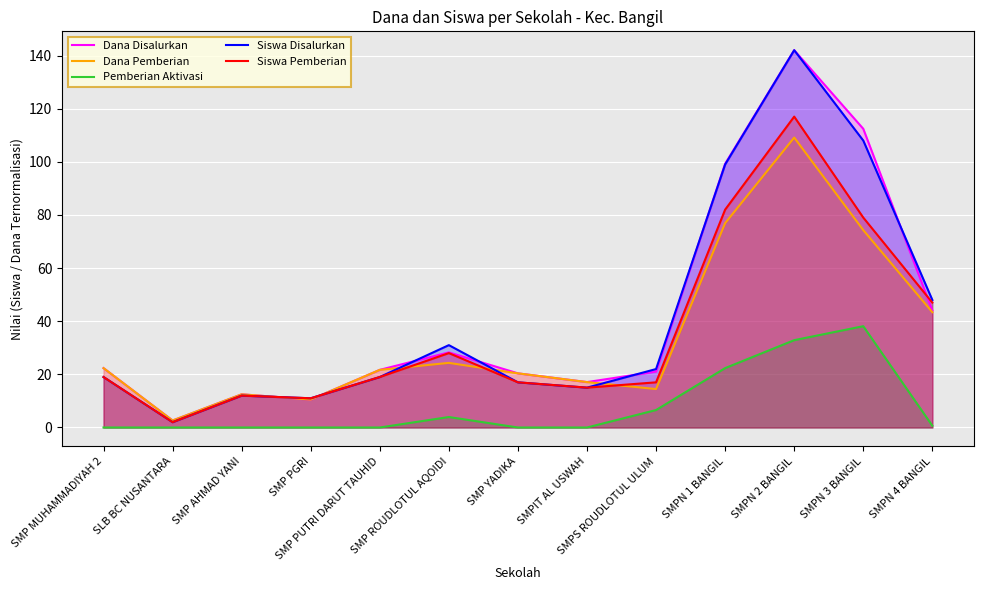

How many data points in Dana Disalurkan are less than 21?

5